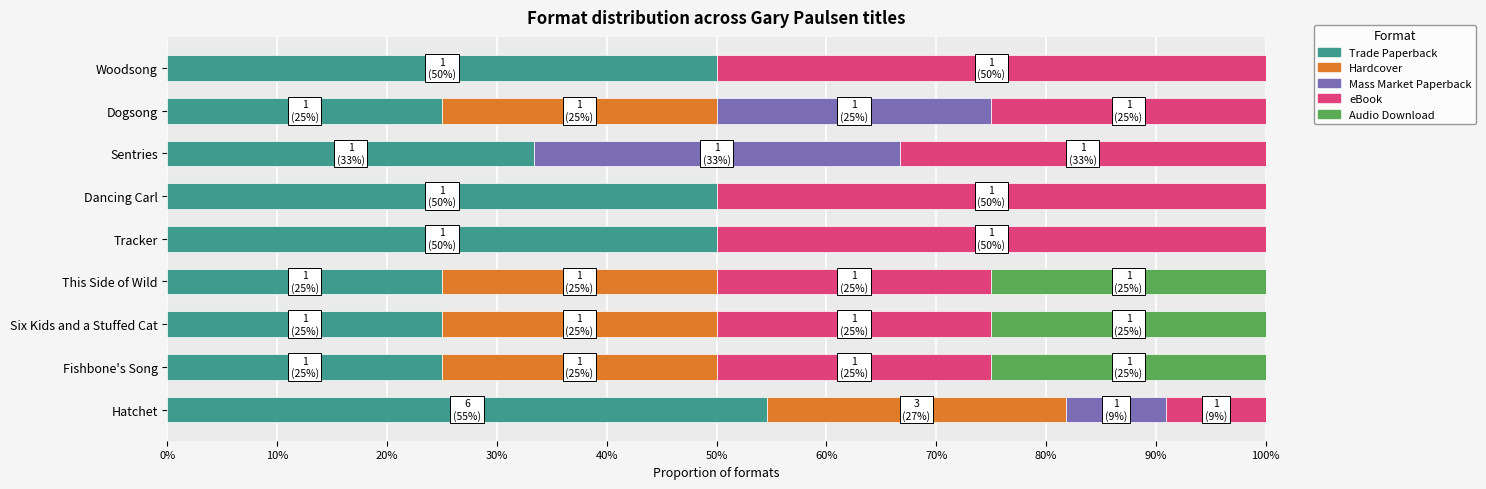

Count the Hardcover values in the range 0 to 1.

9